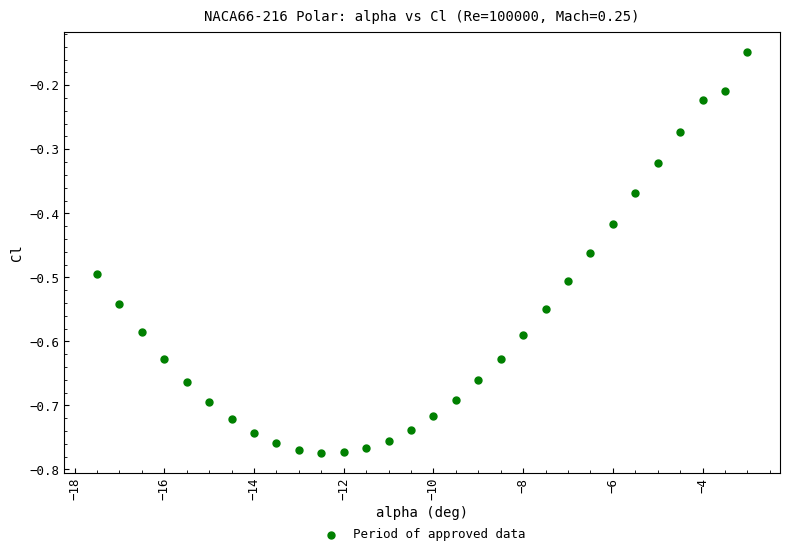

What is the range of X values (max minus min)?

14.5